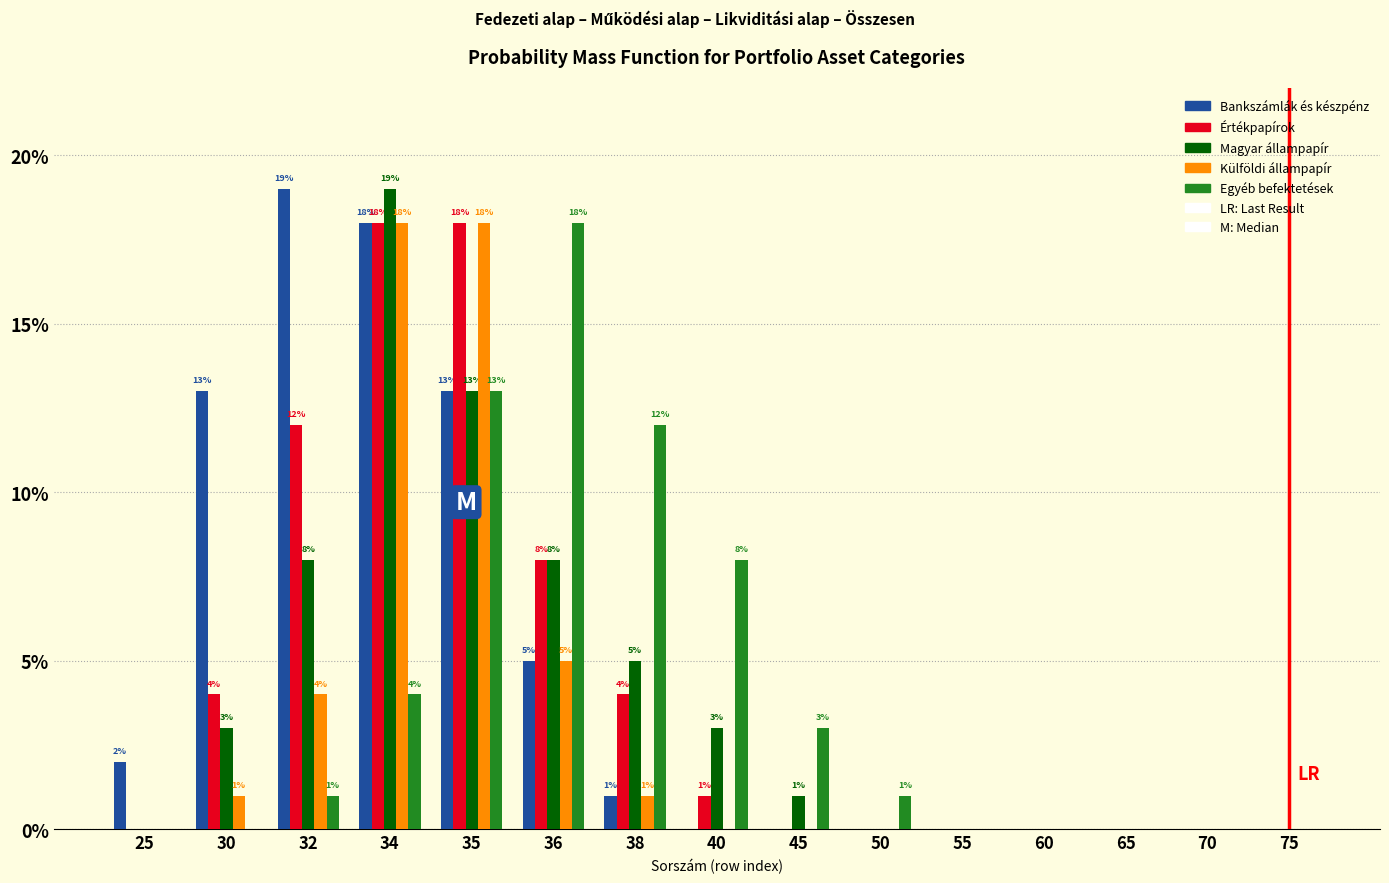

The value of Értékpapírok at 25 is -8. True or false?

False